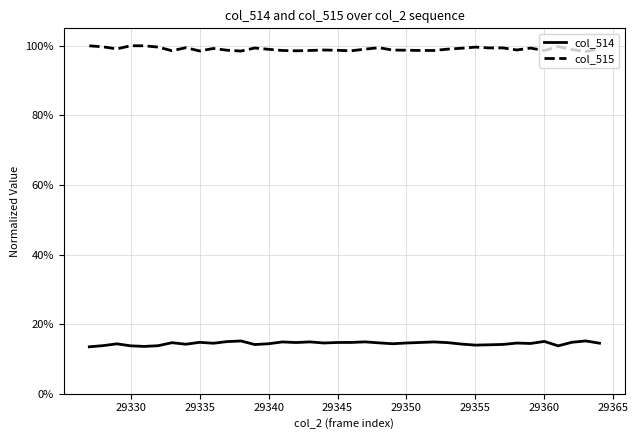

List the series in order of their peak value, lowest first.

col_514, col_515